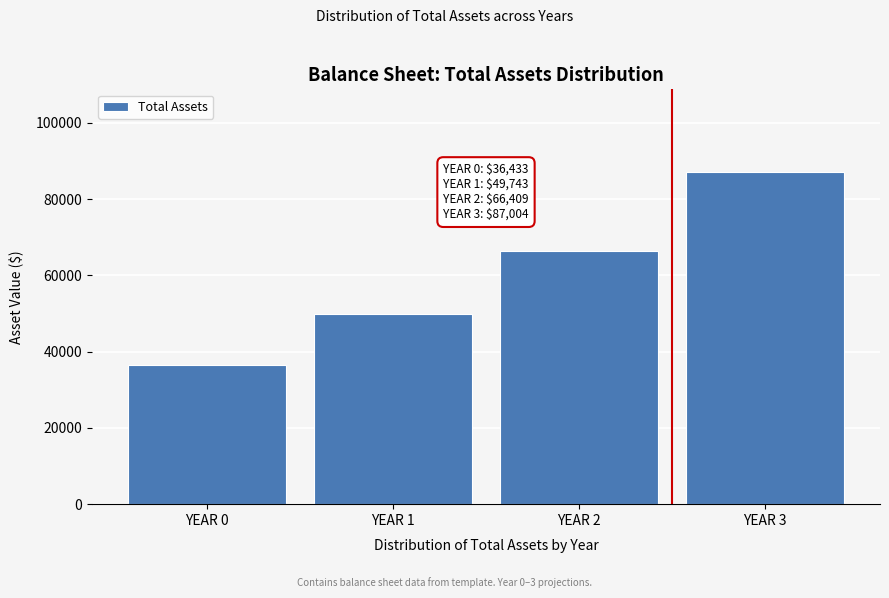

Reading right to left, extract all data points from this chart.

YEAR 3=87004.3	YEAR 2=66409.5	YEAR 1=49743.1	YEAR 0=36432.9